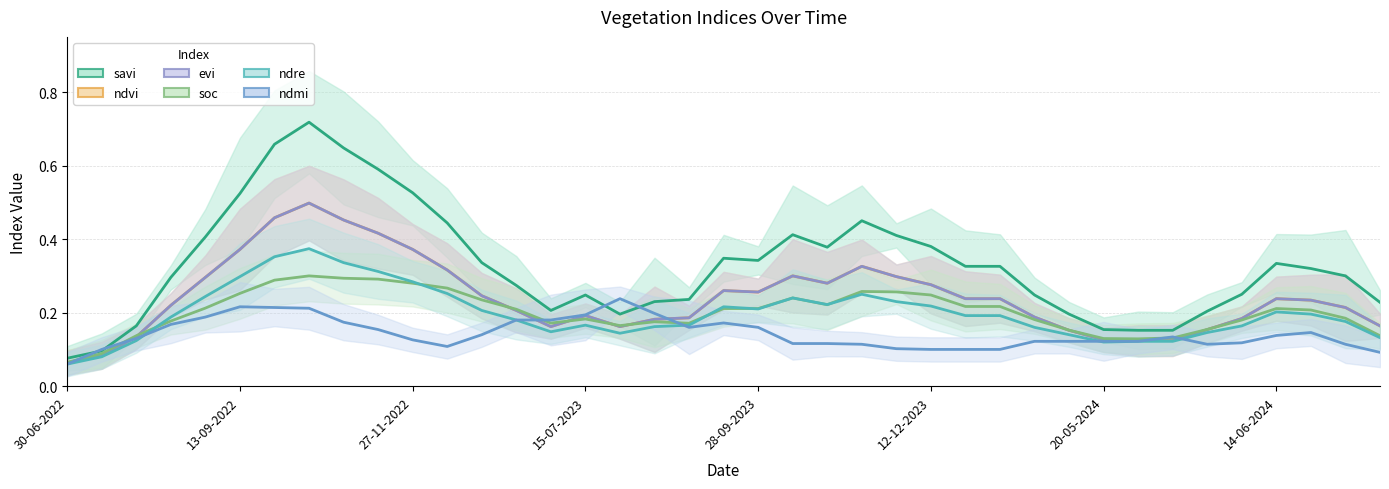

At which category is the sum across all series the highest?

13-09-2022